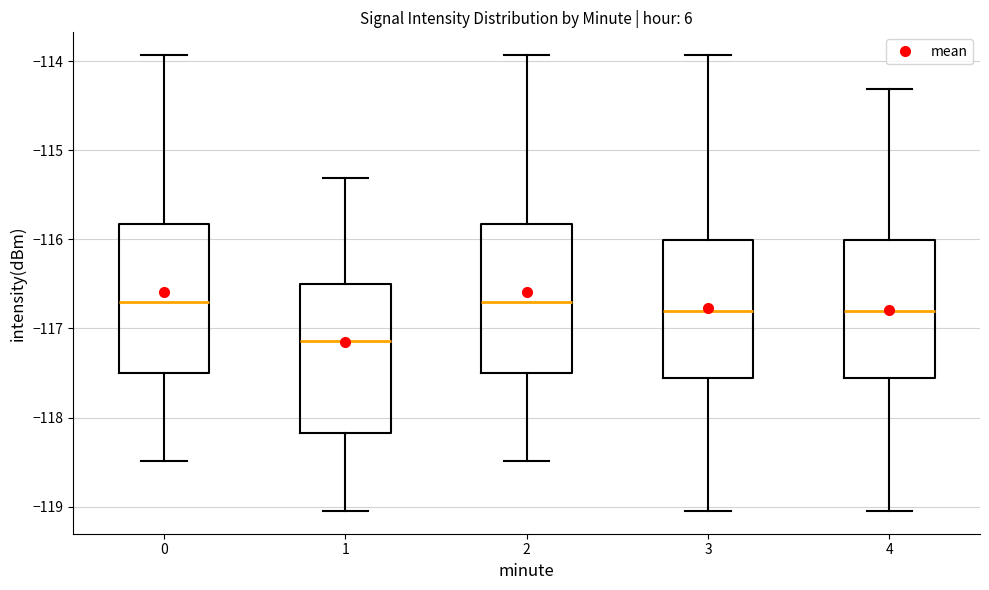

Where does the median line of the box at x = 2 sit on the y-axis? The values are not printed on the chart, so give them approximately, as read against the axis.

-116.7